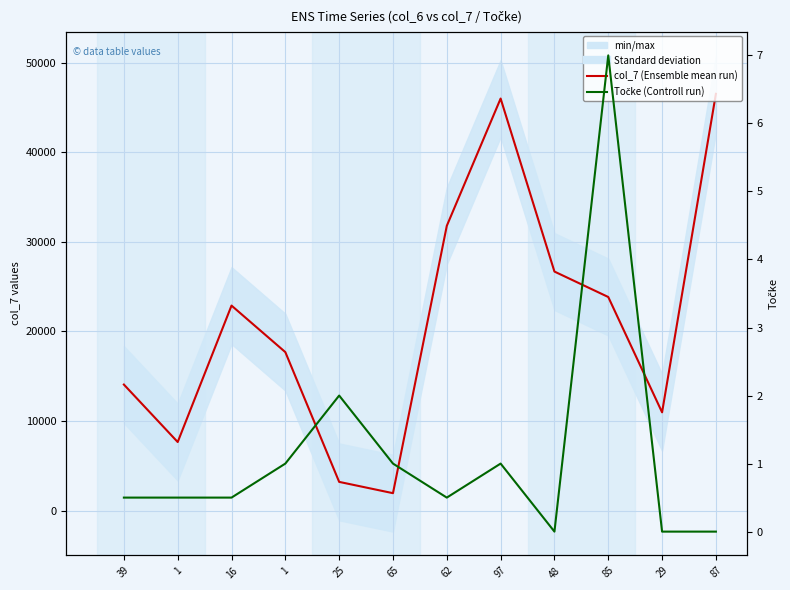

The Točke (Controll run) series shows 1.0 at 65. True or false?

True